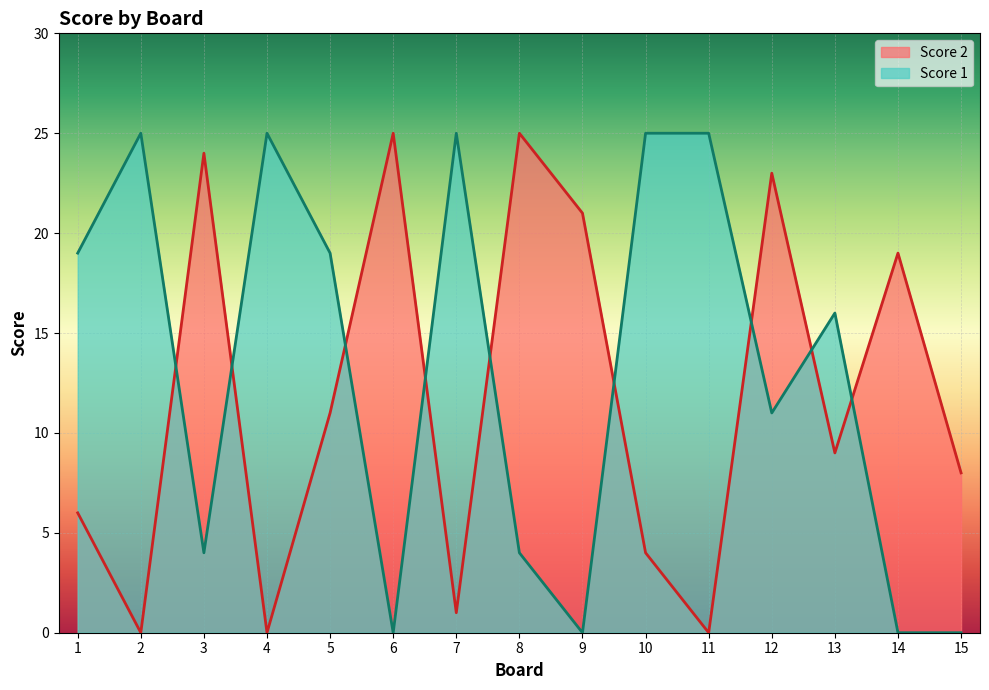

What are all the series names shown in the legend?

Score 2, Score 1